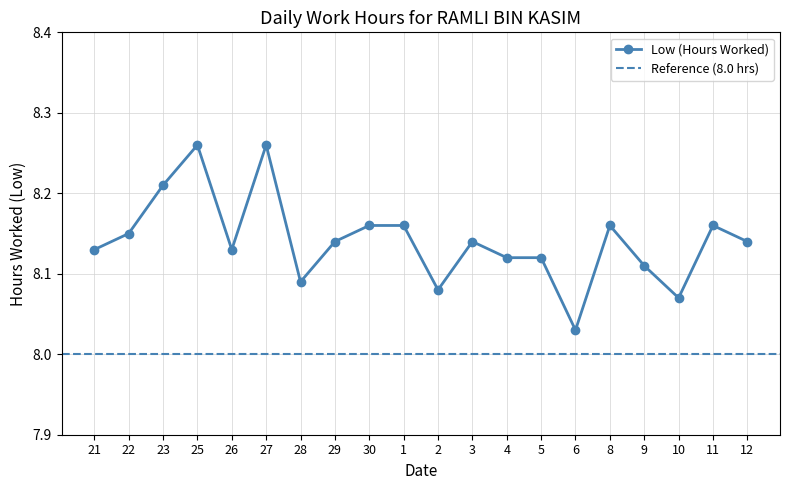

What is the change in value from 27 to 6?

-0.2